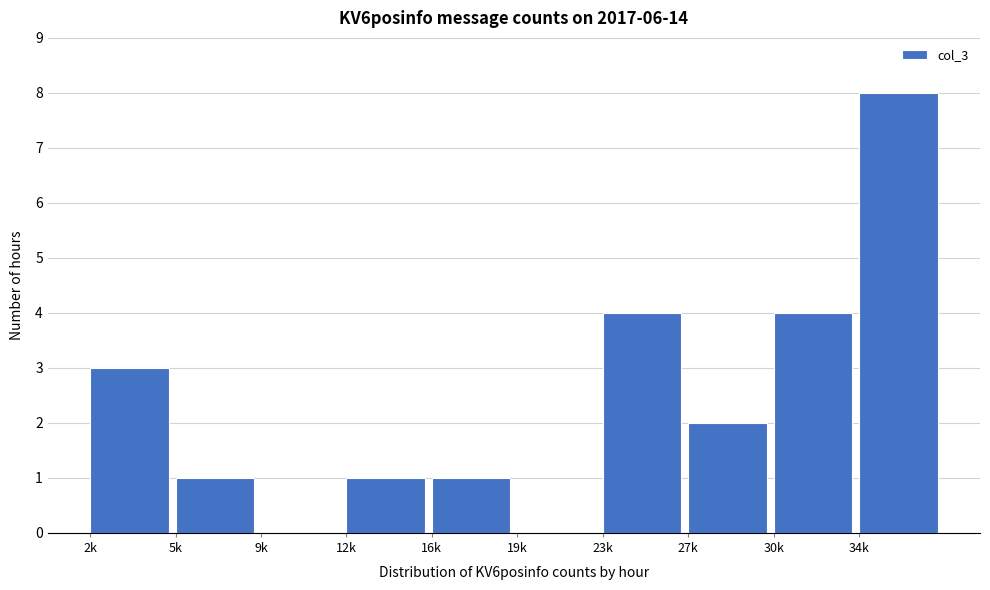

Reading left to right, transcribe all the data shown in this chart.

2k=3	5k=1	9k=0	12k=1	16k=1	19k=0	23k=4	27k=2	30k=4	34k=8